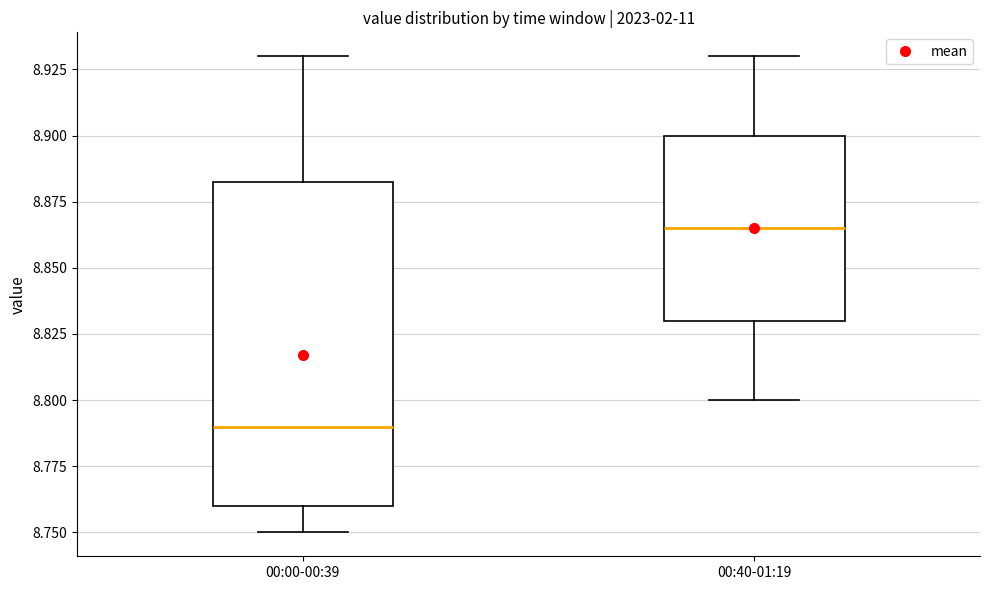

Reading left to right, read every box against the y-axis: the position of its median line, the range the box covers, and the ends of its whiskers. The values are not printed on the chart, so give them approximately, as read against the axis.

00:00-00:39: median 8.790, box 8.760 to 8.885, whiskers 8.750 to 8.930
00:40-01:19: median 8.865, box 8.830 to 8.900, whiskers 8.800 to 8.930